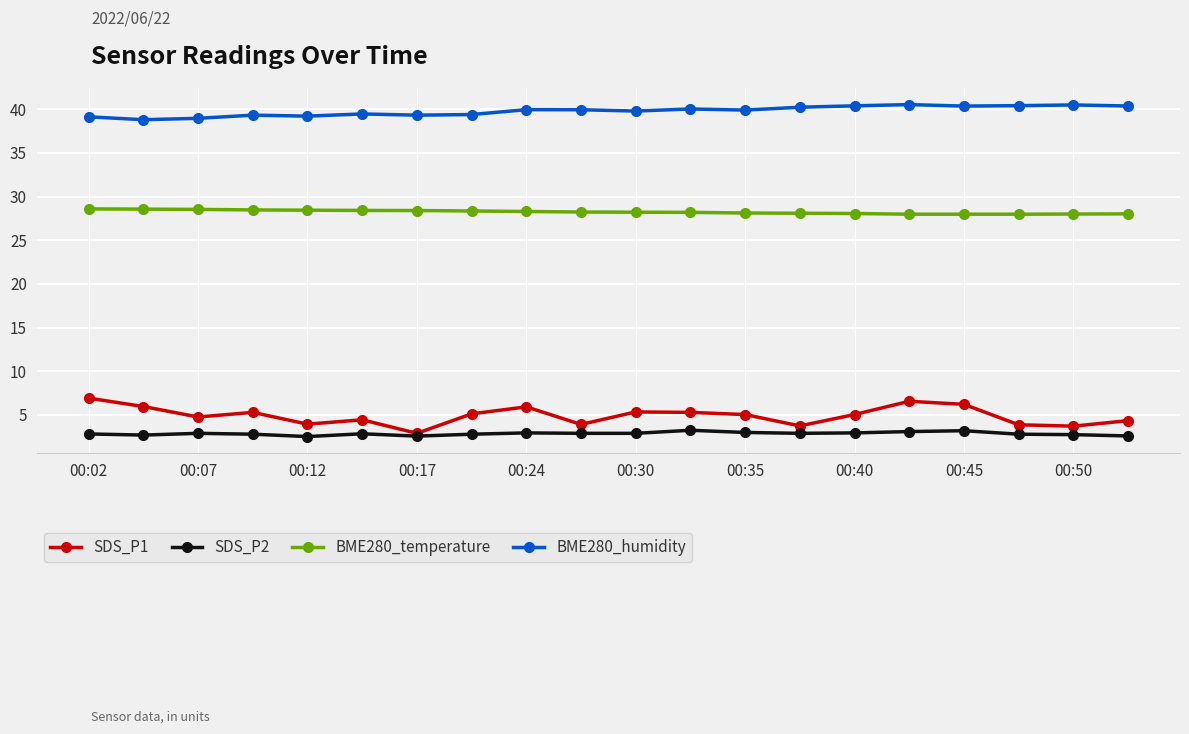

What is the value of the SDS_P2 point at the 5th from the left?

2.5